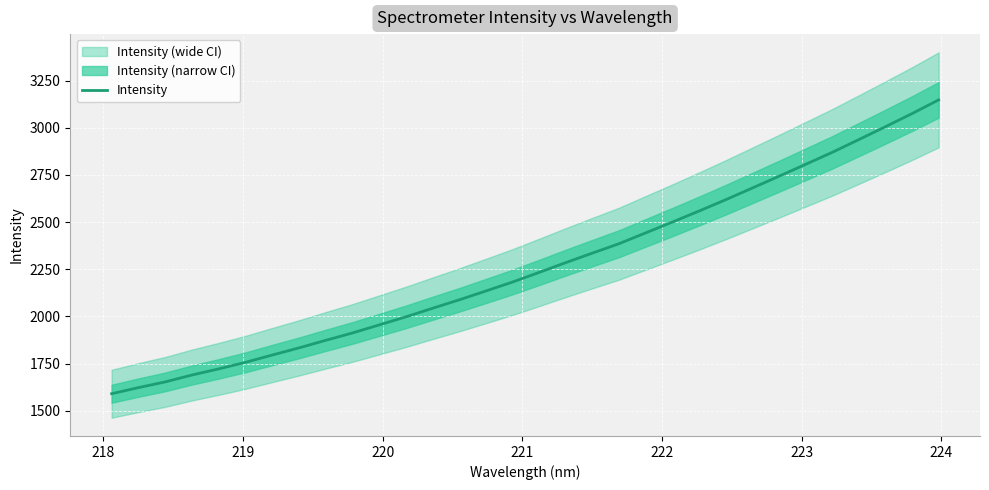

What is the maximum value for Intensity?

3148.2